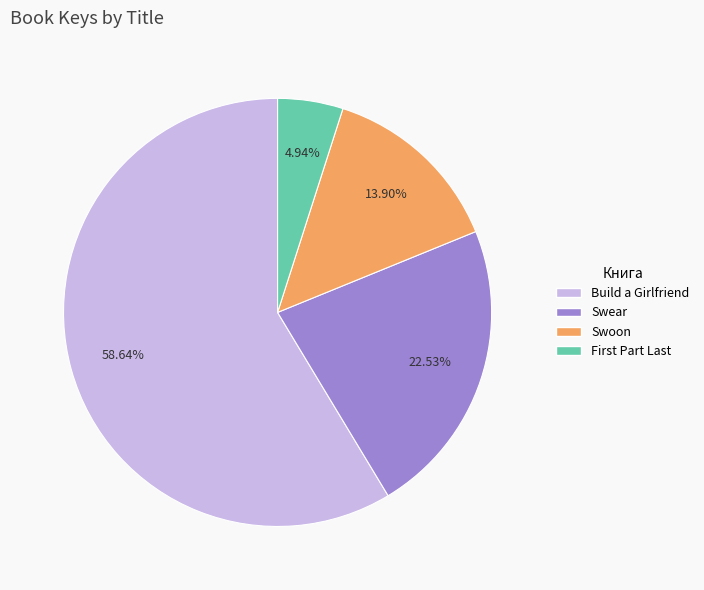

Which slice represents more than half of the pie?

Build a Girlfriend